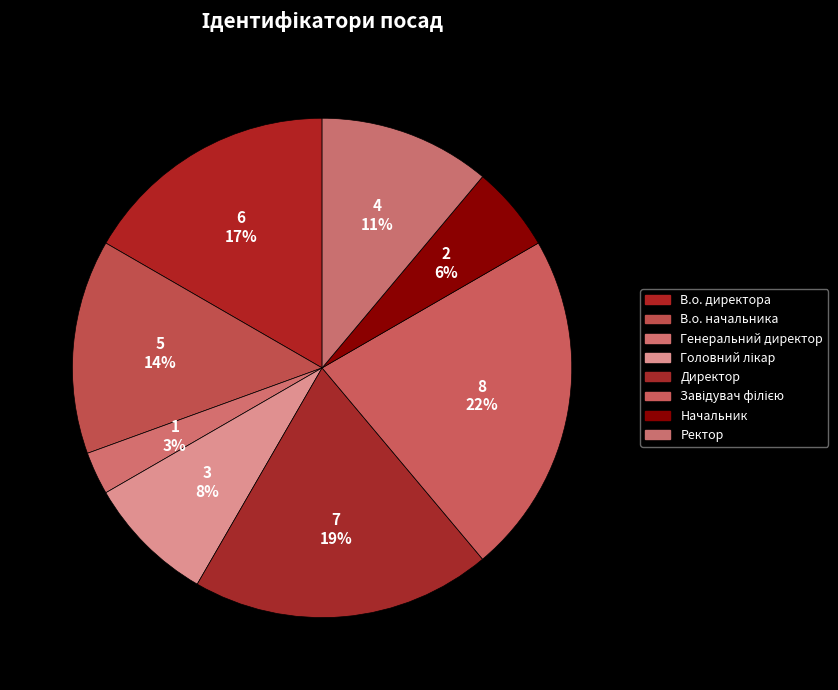

To the nearest percent, what is the difference between the largest and smallest slice percentages?

19%